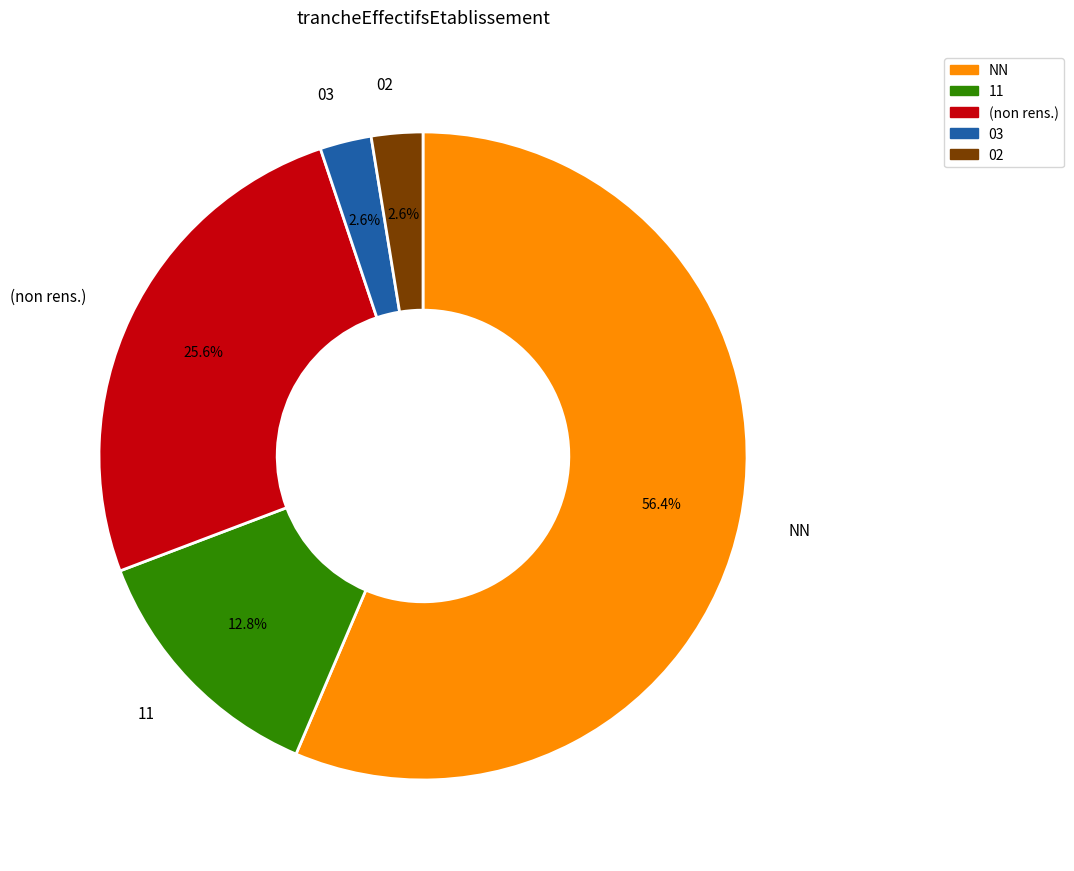

Approximately how many times larger is the value at NN compared to 11?

4.4